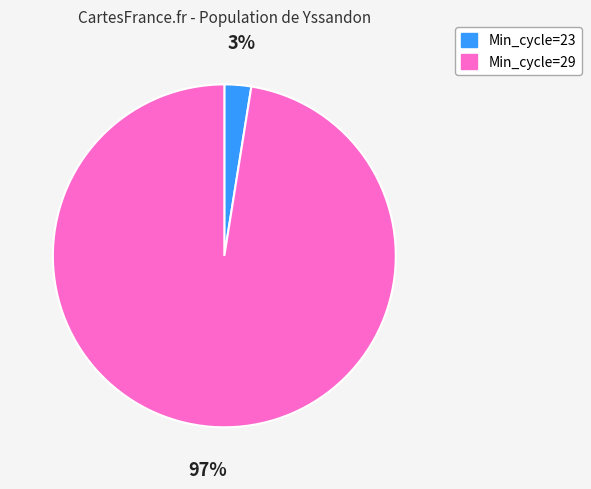

Which has a higher value, Min_cycle=23 or Min_cycle=29?

Min_cycle=29